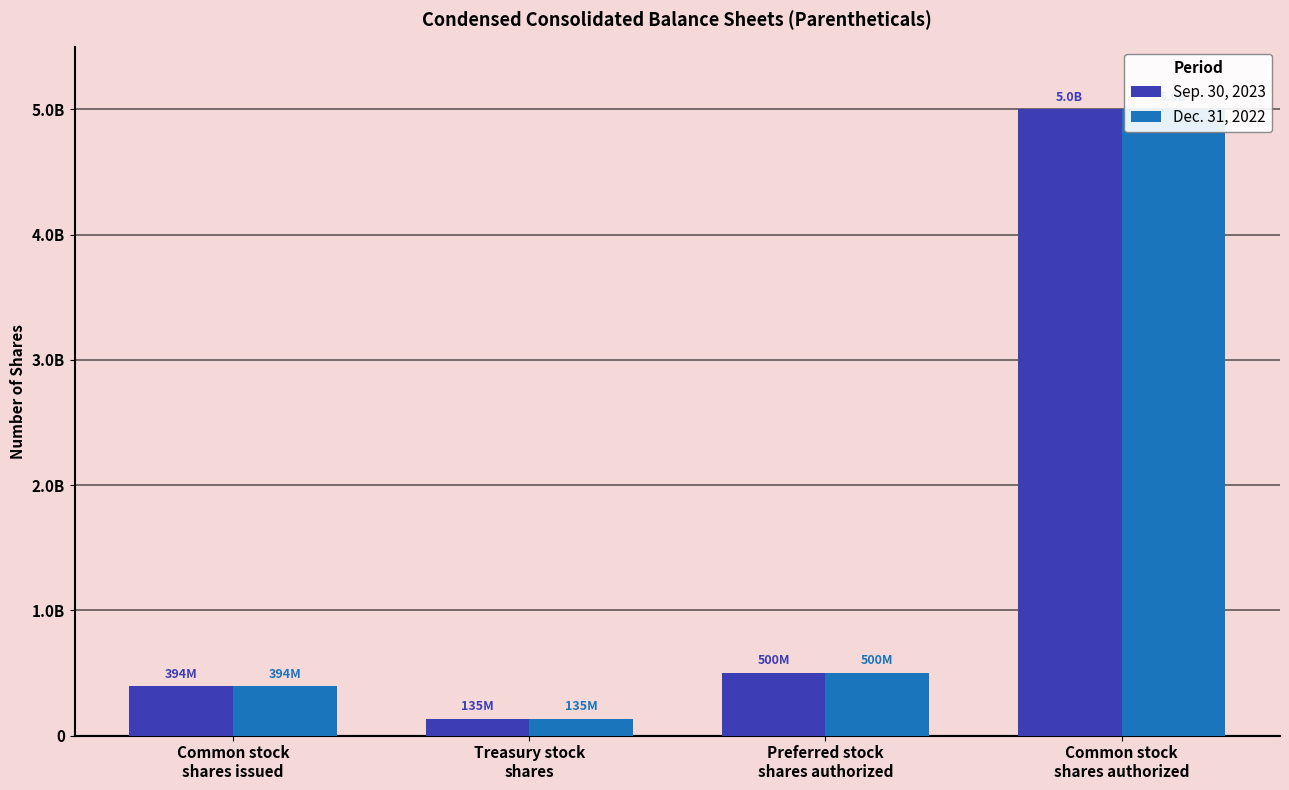

True or false: Dec. 31, 2022 has a value of 2804517324 at Common stock
shares authorized.

False